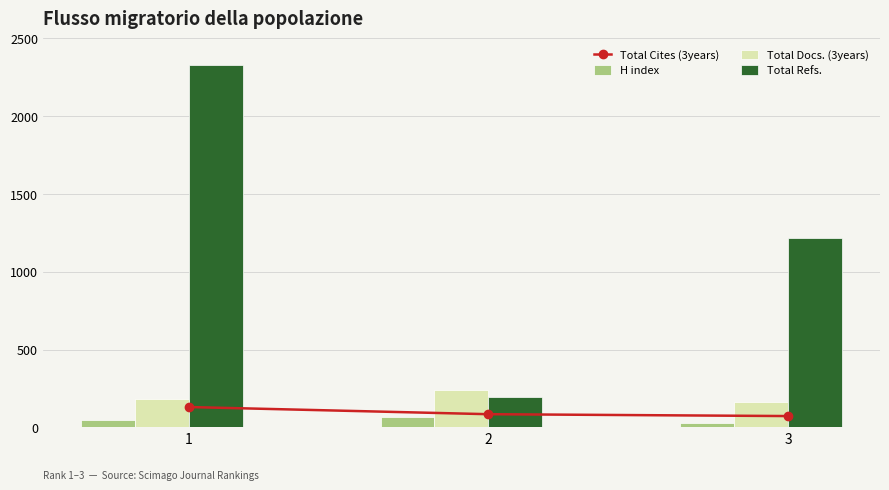

What is the difference between the second highest and minimum values in the Total Cites (3years) series?

12